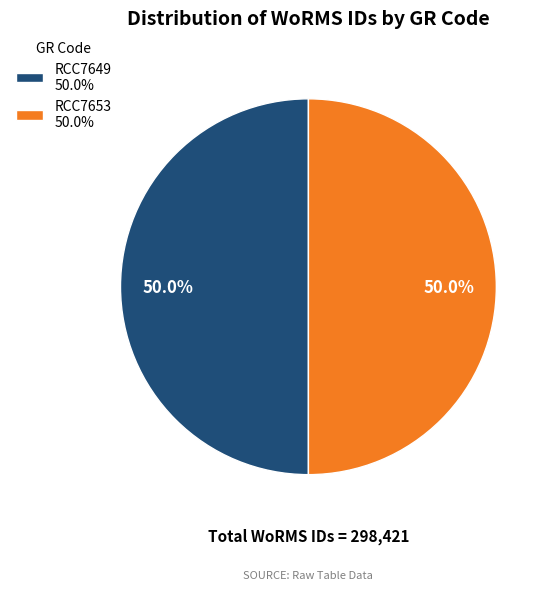

True or false: RCC7653 accounts for 50% of the total.

True